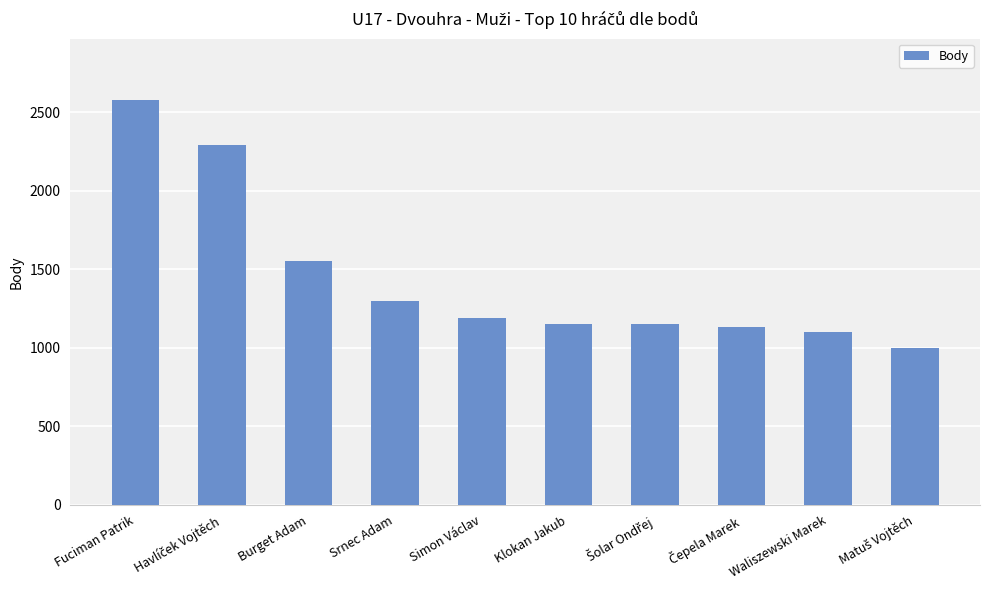

What is the sum of the values at Fuciman Patrik and Waliszewski Marek?

3680